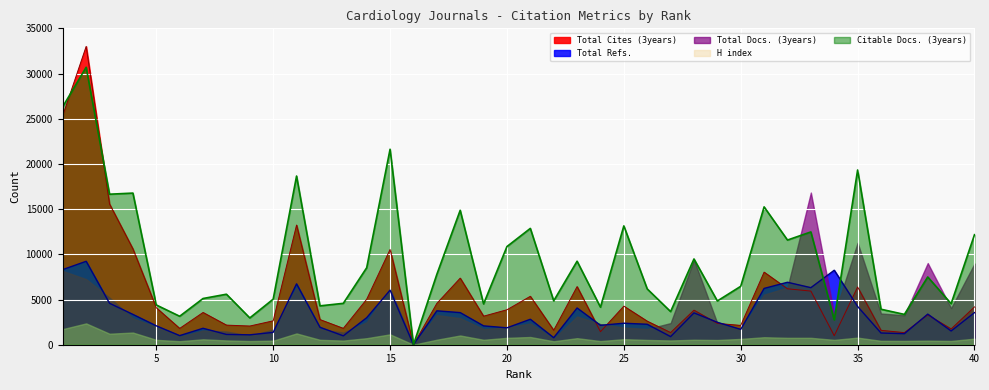

Count the number of categories in the chart.

40